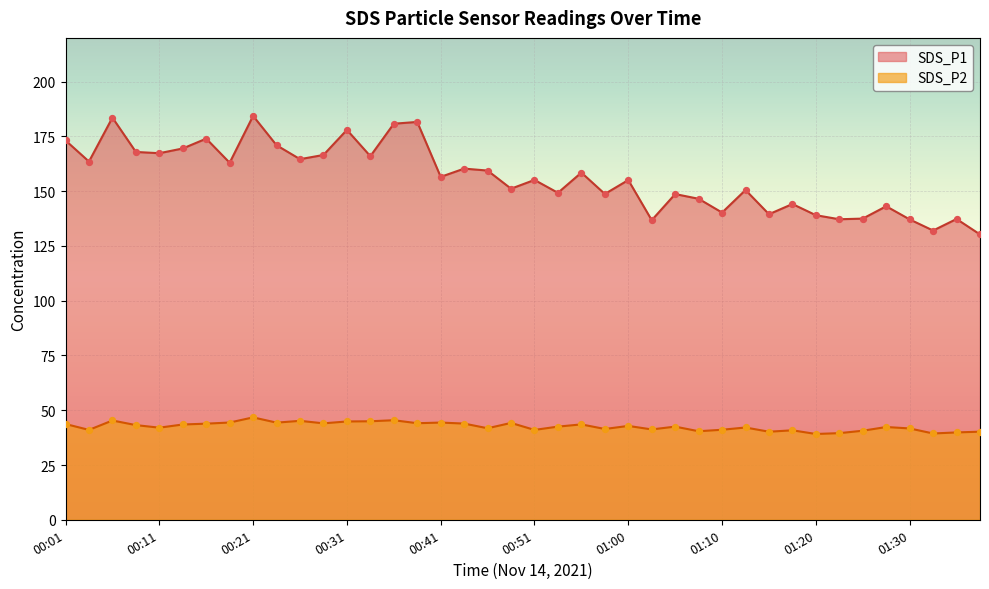

At how many categories does at least one series exceed 175?

5